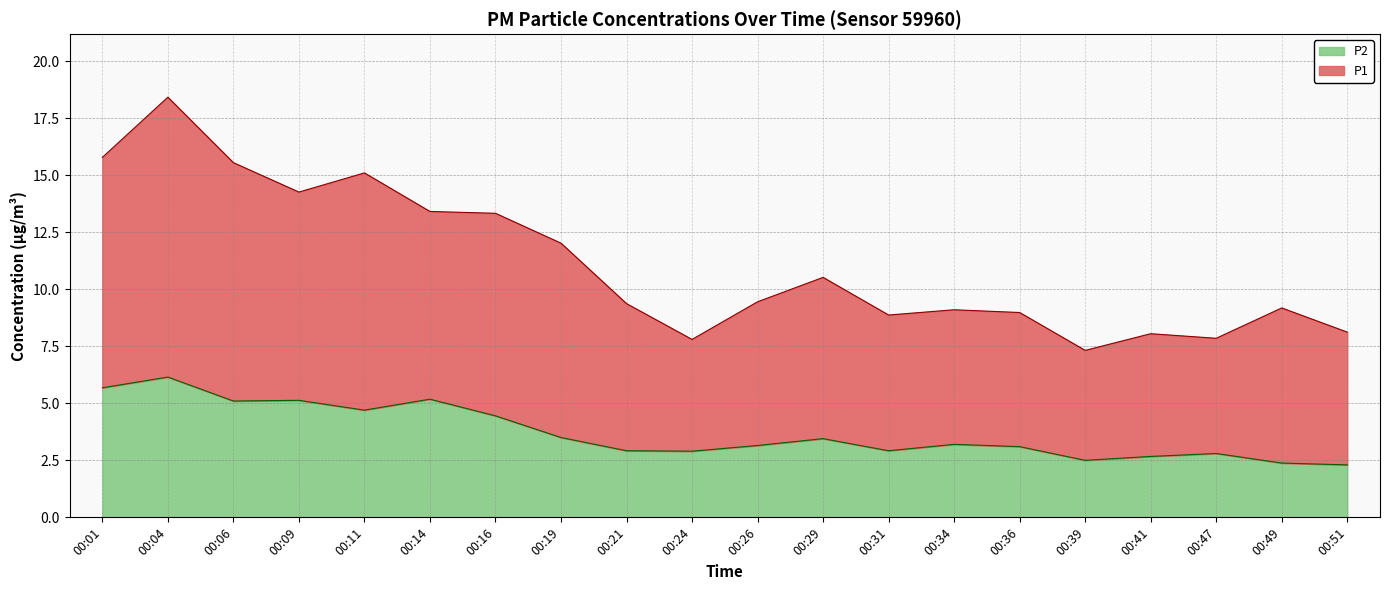

Is it true that P2 equals 3.1 at 00:36?

True